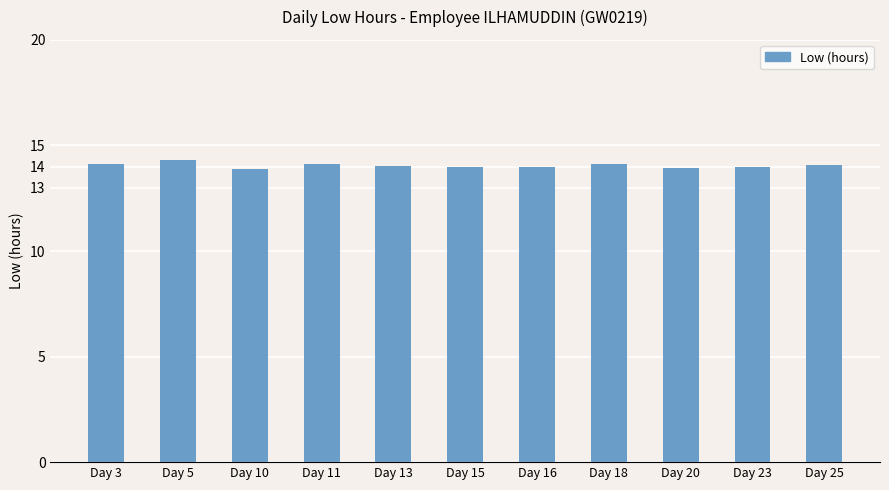

Does the chart contain stacked bars?

No